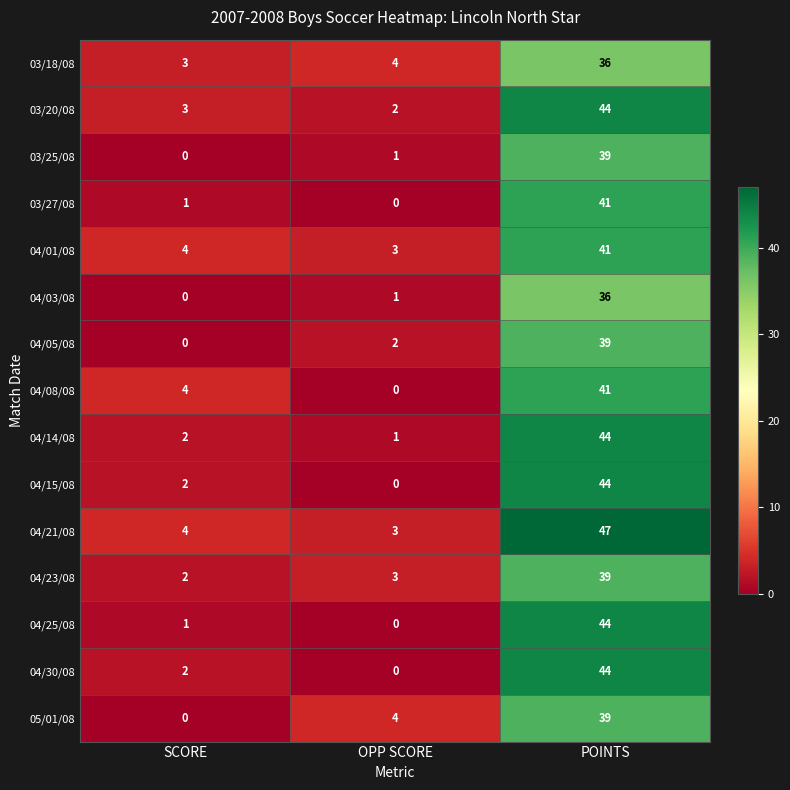

Which category has the highest value in the 03/27/08 series?

POINTS